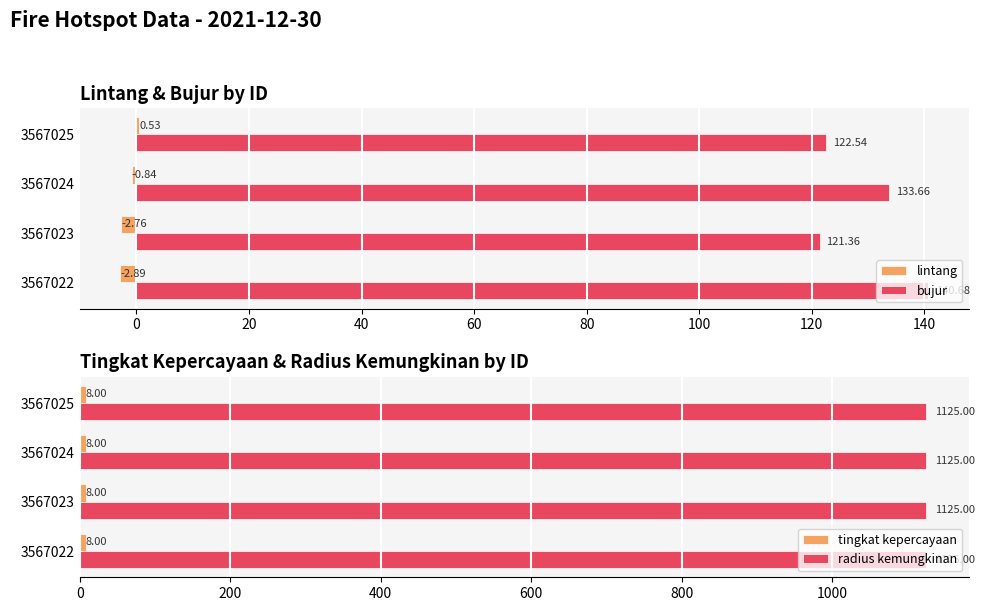

What is the sum of the lintang values at 3567022 and 3567024?

-3.7